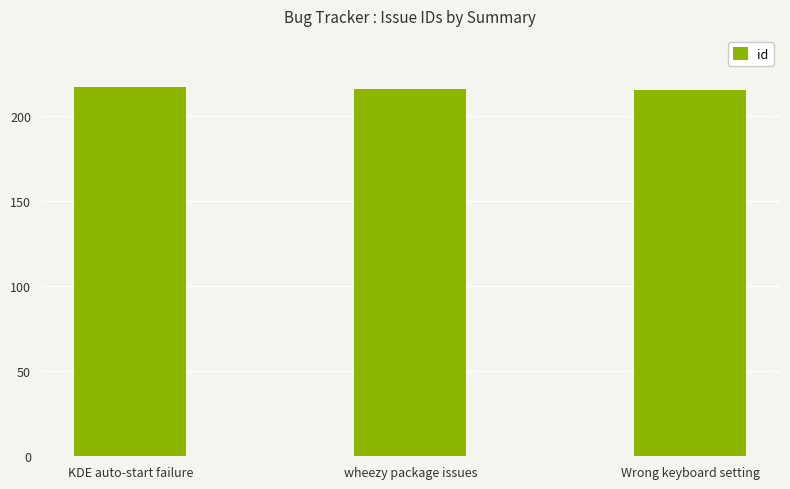

True or false: the data shows 102 at wheezy package issues.

False